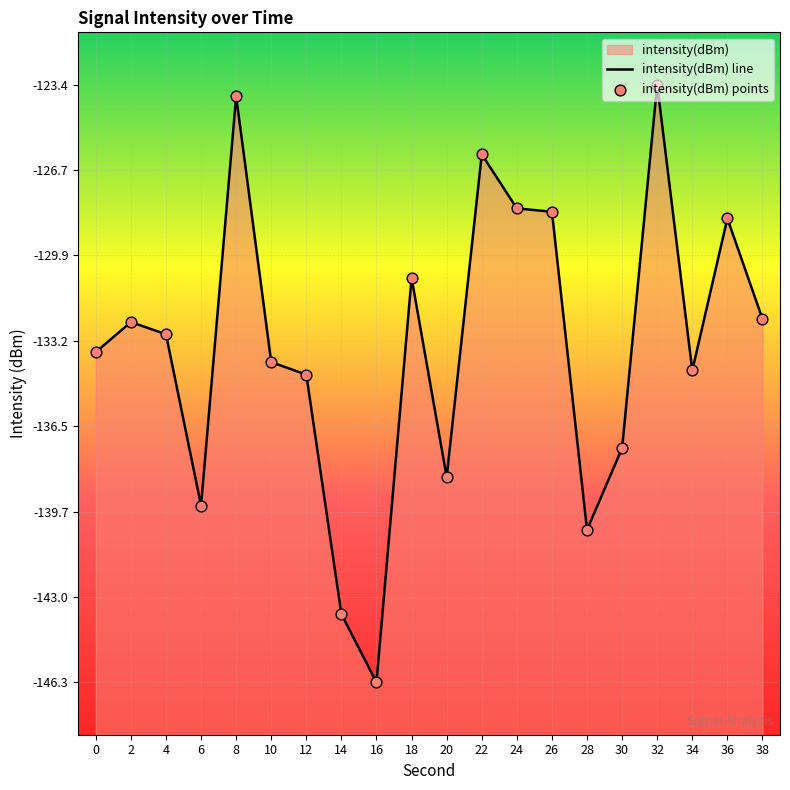

At which category is the sum across all series the highest?

32